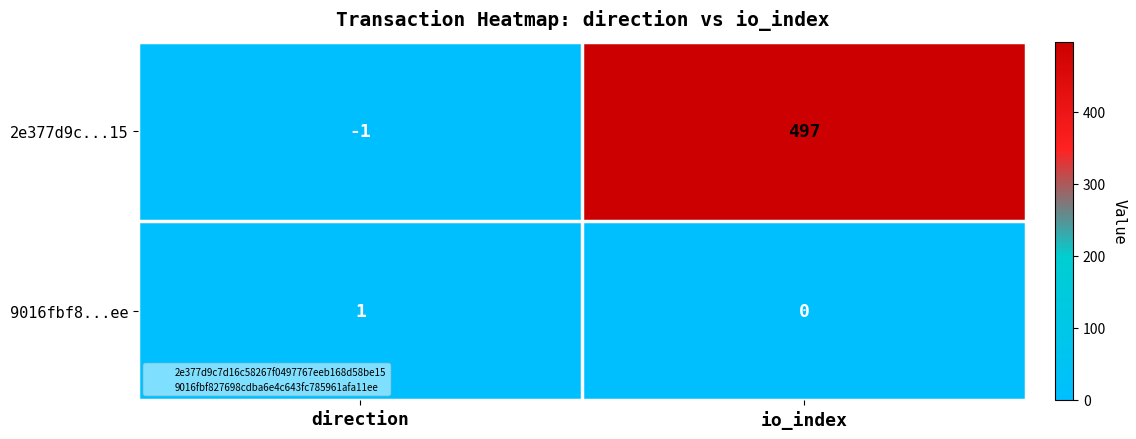

Count the number of data series in this chart.

2